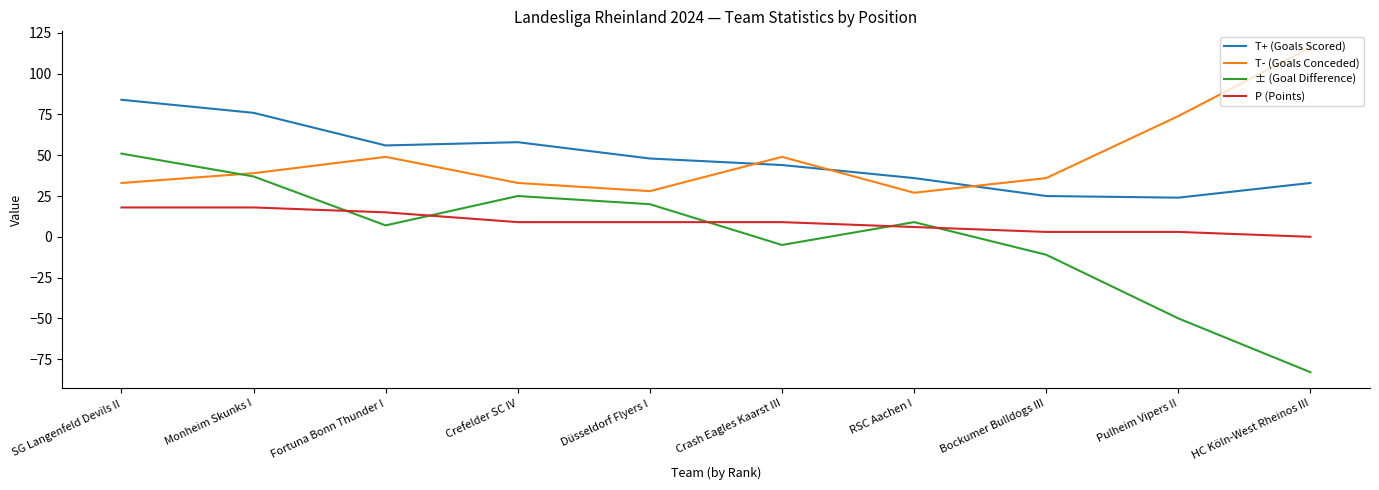

The value of P (Points) at SG Langenfeld Devils II is 18. True or false?

True